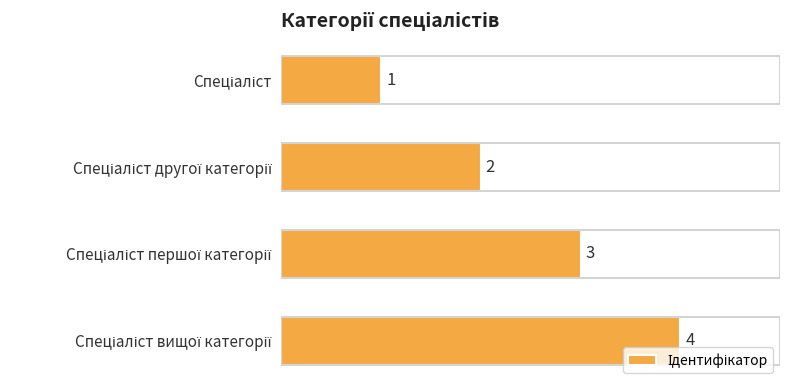

Count the values in the range 2 to 4.

3